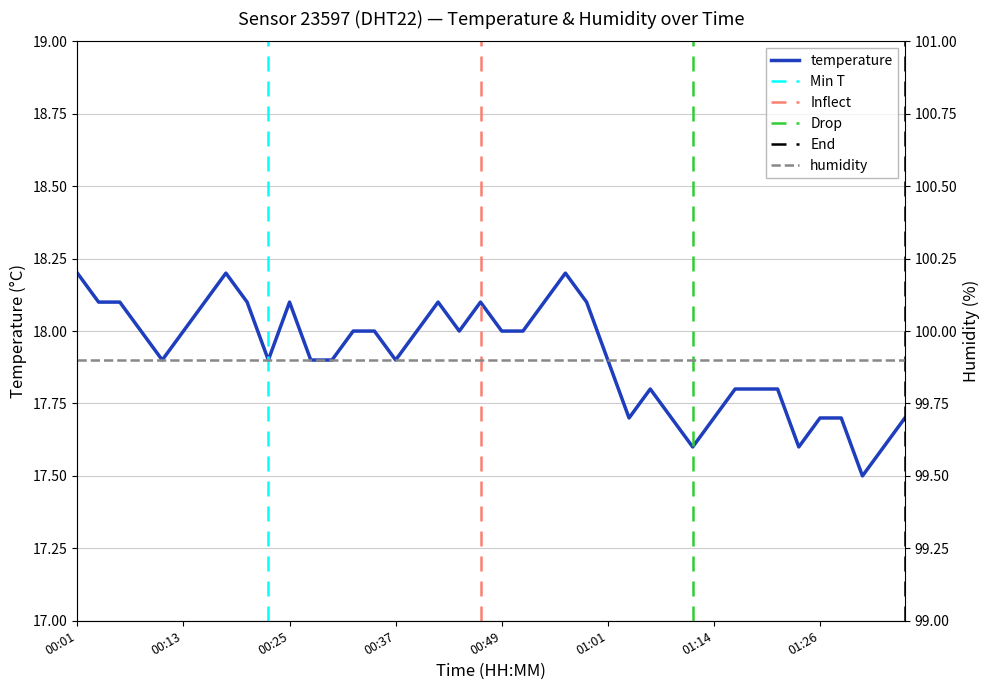

The chart shows a value of 18.1 at 00:59. True or false?

True